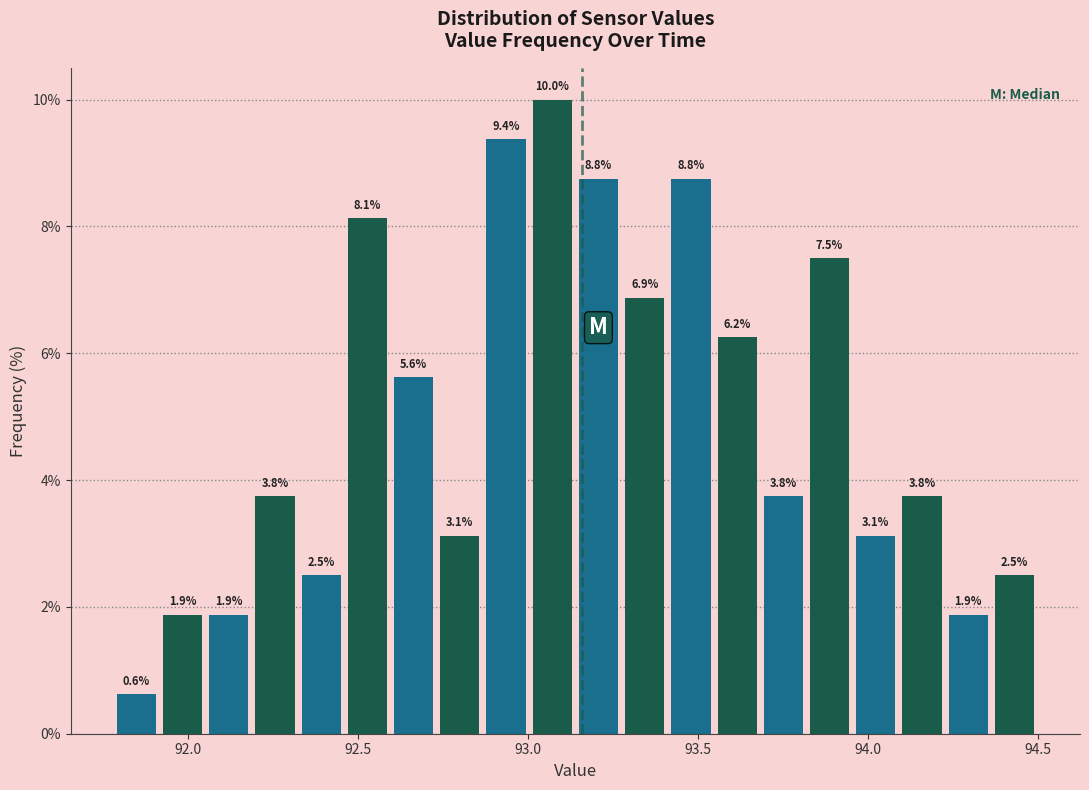

Around what value on the x-axis is the tallest bar? Give the approximate position of its centre, as read against the axis.

93.05